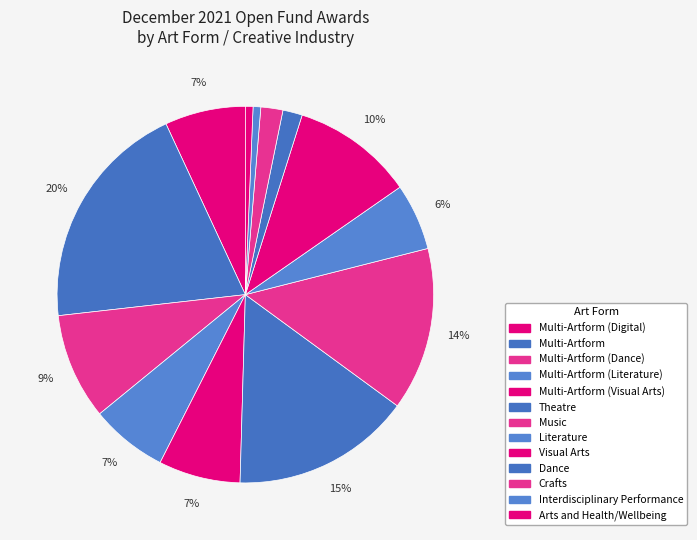

To the nearest percent, what is the difference between the Multi-Artform (Digital) and Crafts slice percentages?

5%